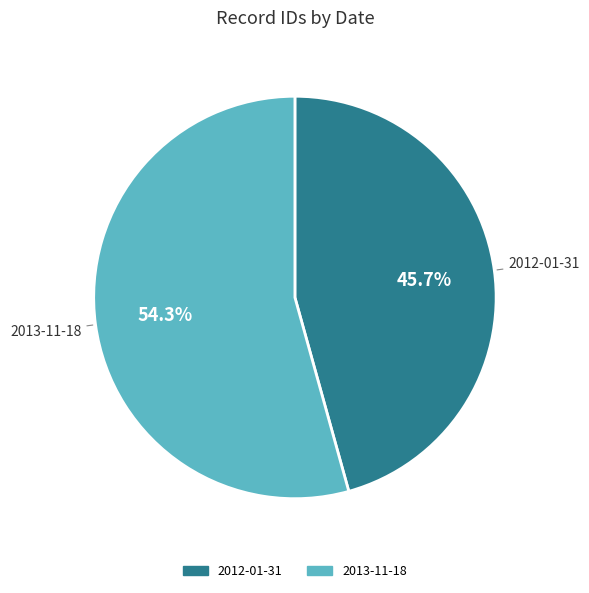

Approximately how many times larger is the value at 2013-11-18 compared to 2012-01-31?

1.2